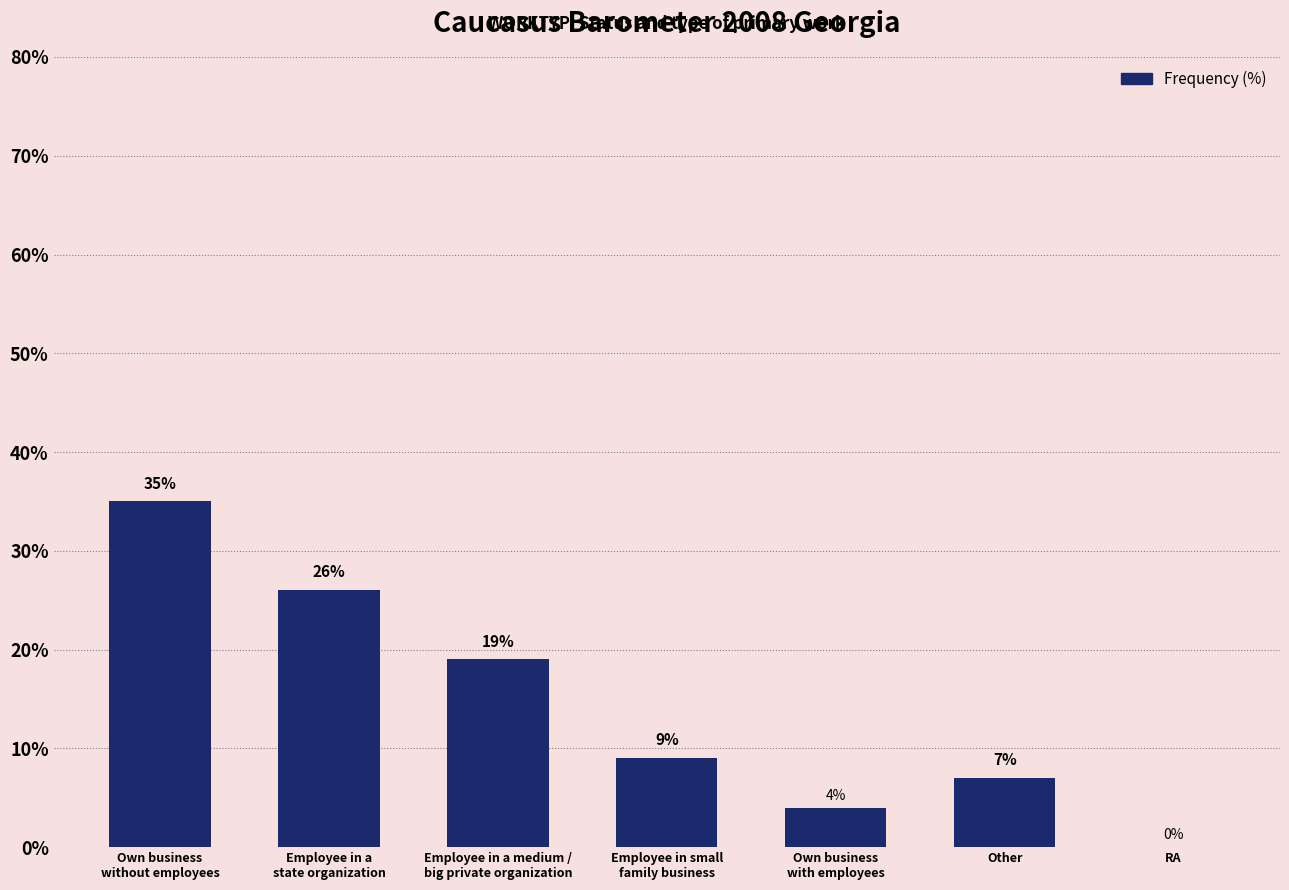

At which label does the data first exceed 9?

Own business
without employees